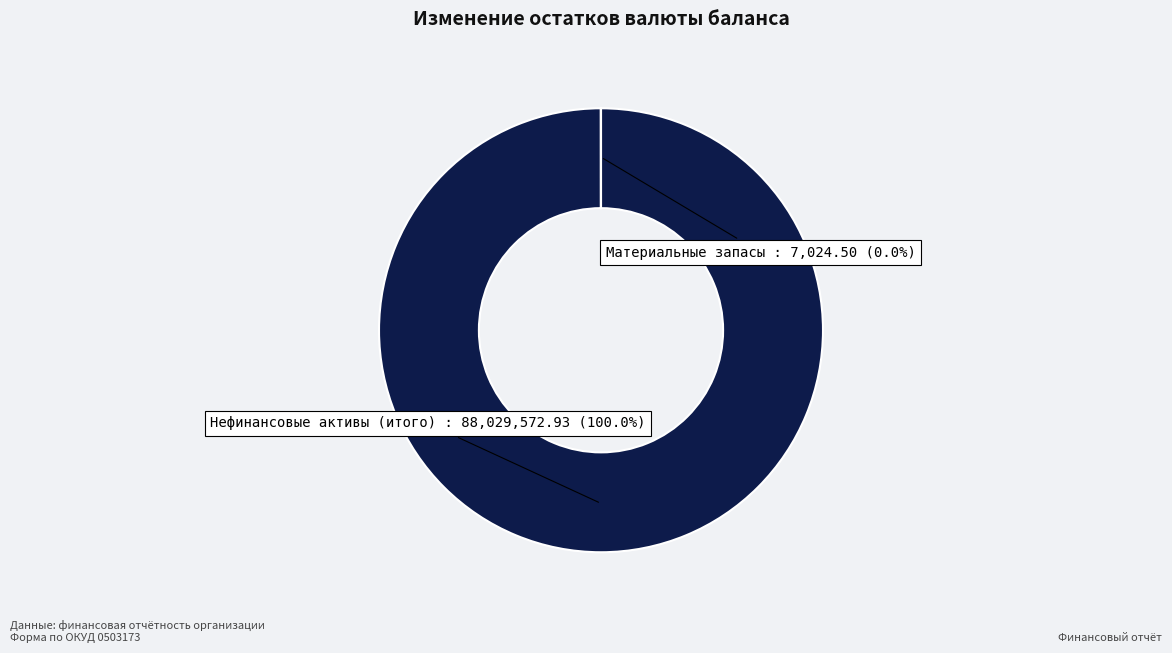

What is the total percentage of Материальные запасы and Нефинансовые активы (итого)?

100.0%